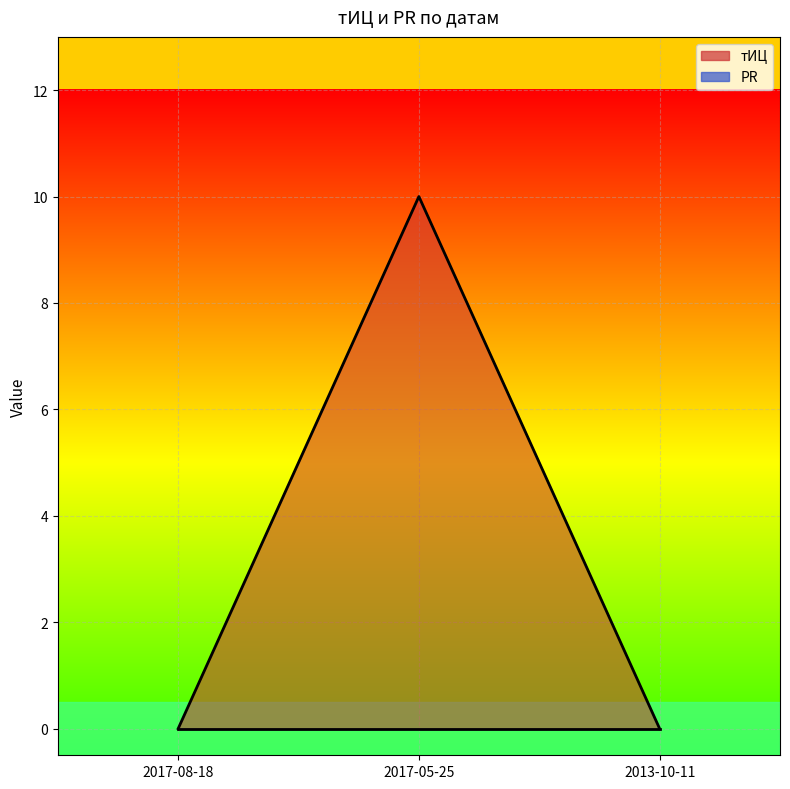

Count the values in the range 0 to 10.

3